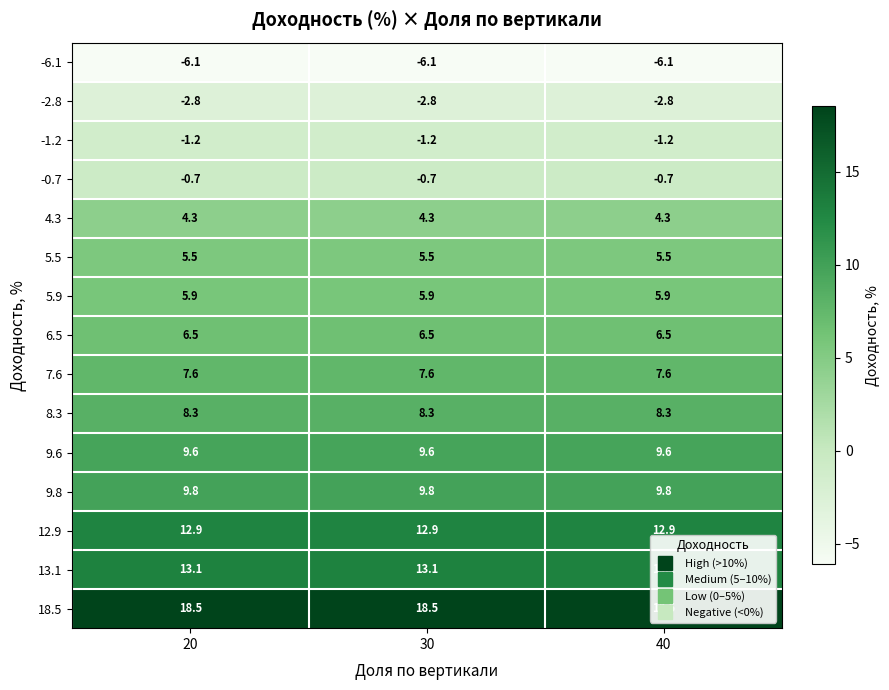

Is it true that 5.5 equals 7.8 at 40?

False